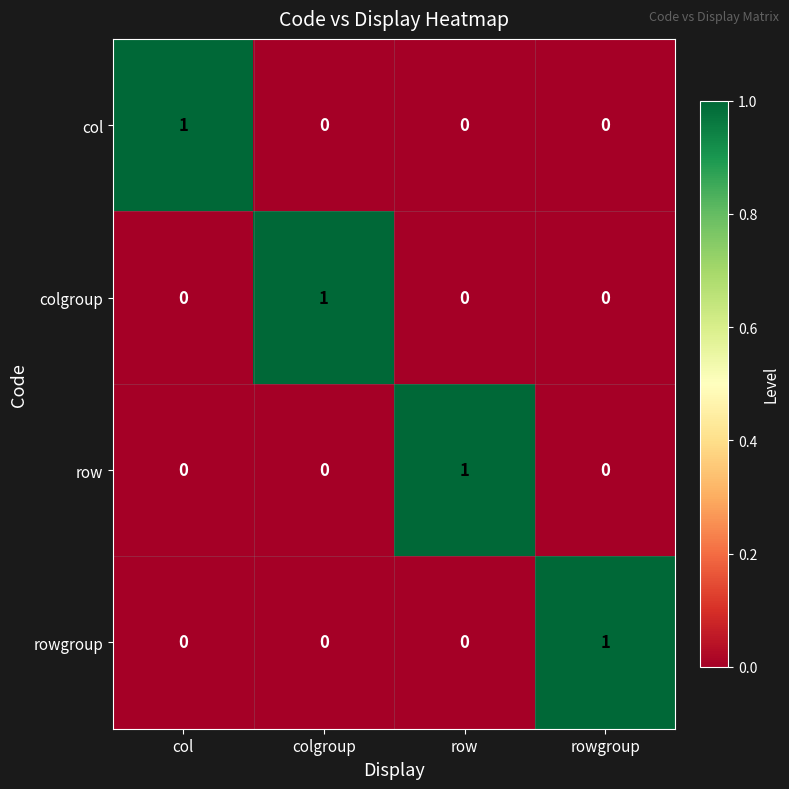

Count the rowgroup values in the range 0 to 1.

4